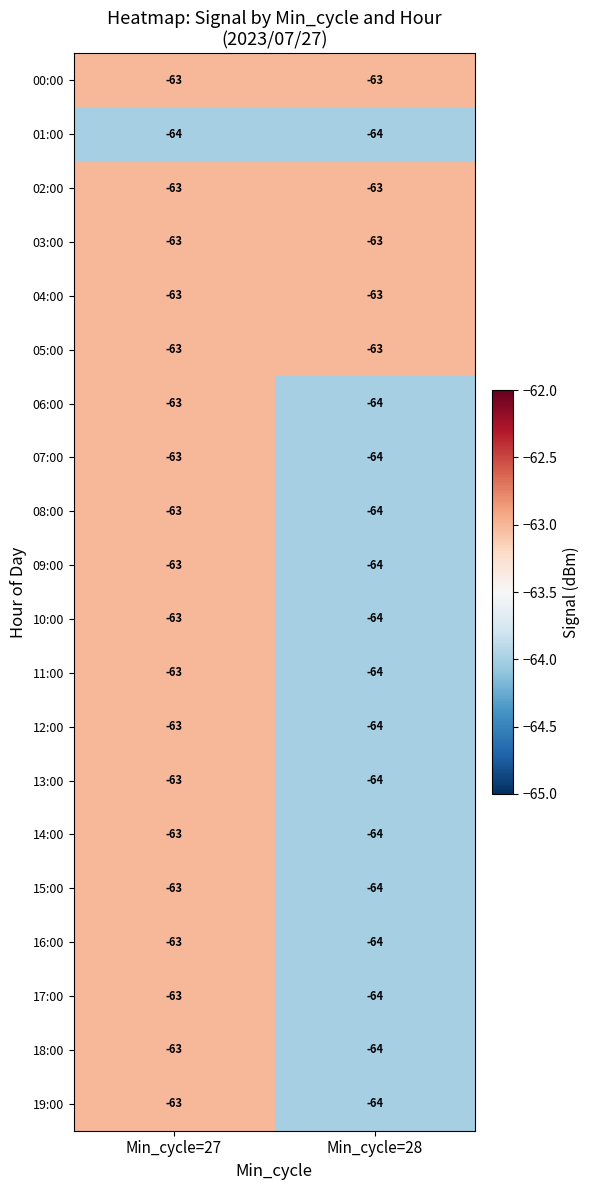

What value does the 06:00 series have at Min_cycle=27?

-63